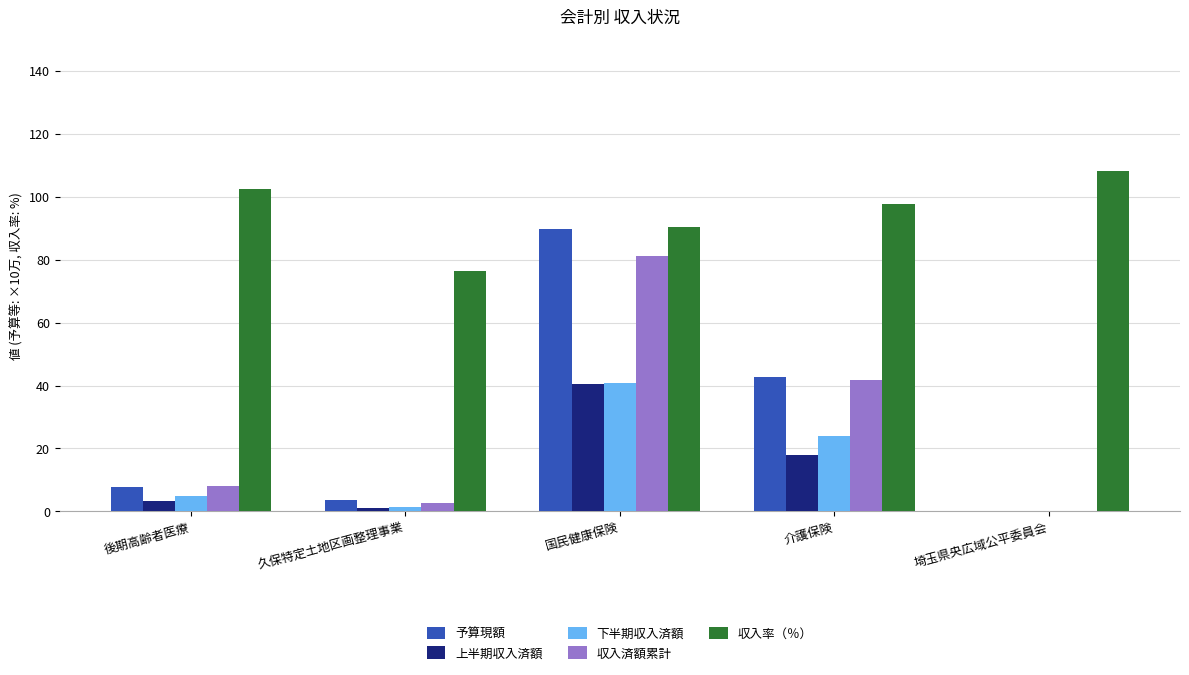

At which category is the sum across all series the highest?

国民健康保険